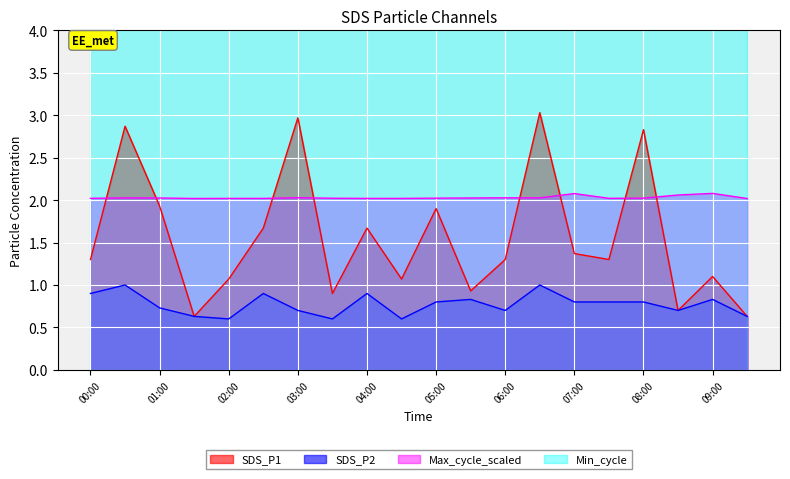

What is the value of the SDS_P1 point at the 12th from the left?

0.9